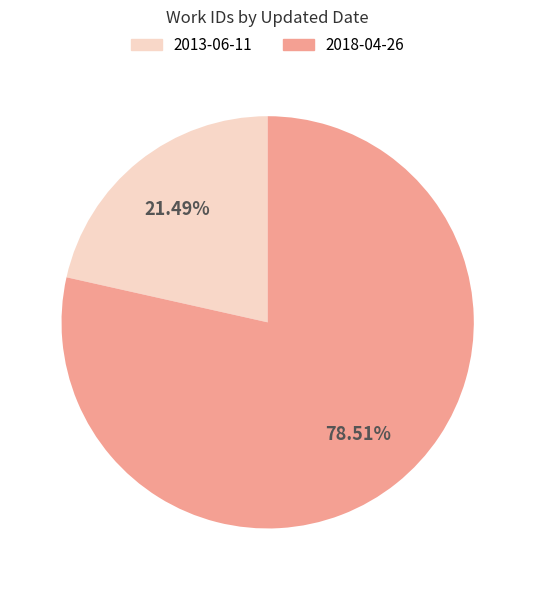

How much of the chart is everything except 2013-06-11?

78.5%